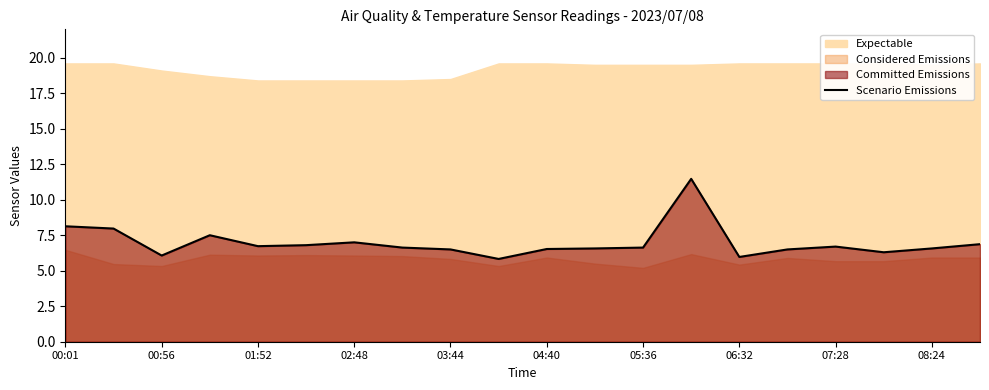

Reading right to left, what are all the values shown in this chart?

6.9	6.6	6.3	6.7	6.5	6.0	11.5	6.6	6.6	6.5	5.8	6.5	6.6	7.0	6.8	6.7	7.5	6.1	8.0	8.1